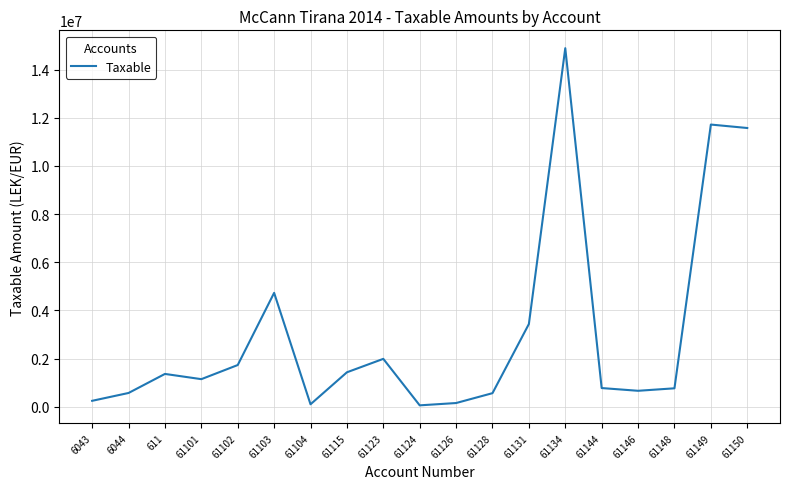

Is it true that the value at 61134 is 10130928.5?

False